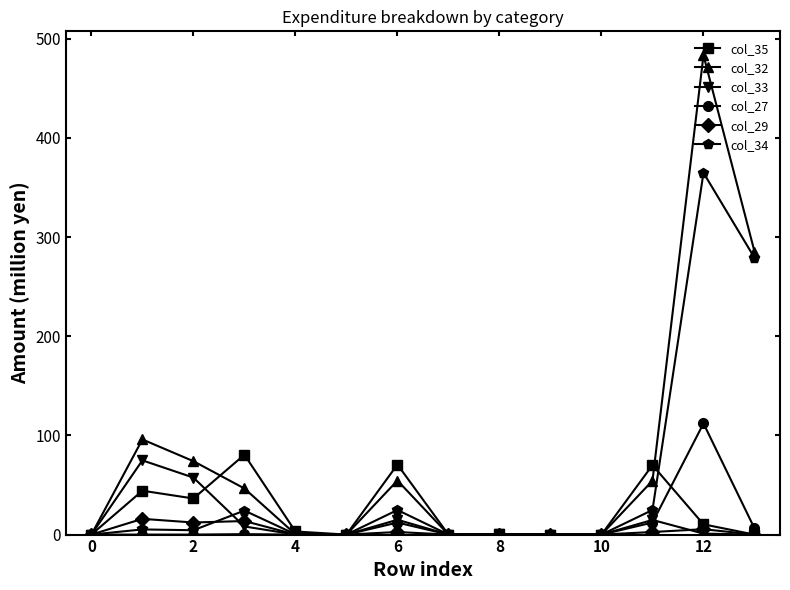

How many values in the col_34 series exceed 4?

7